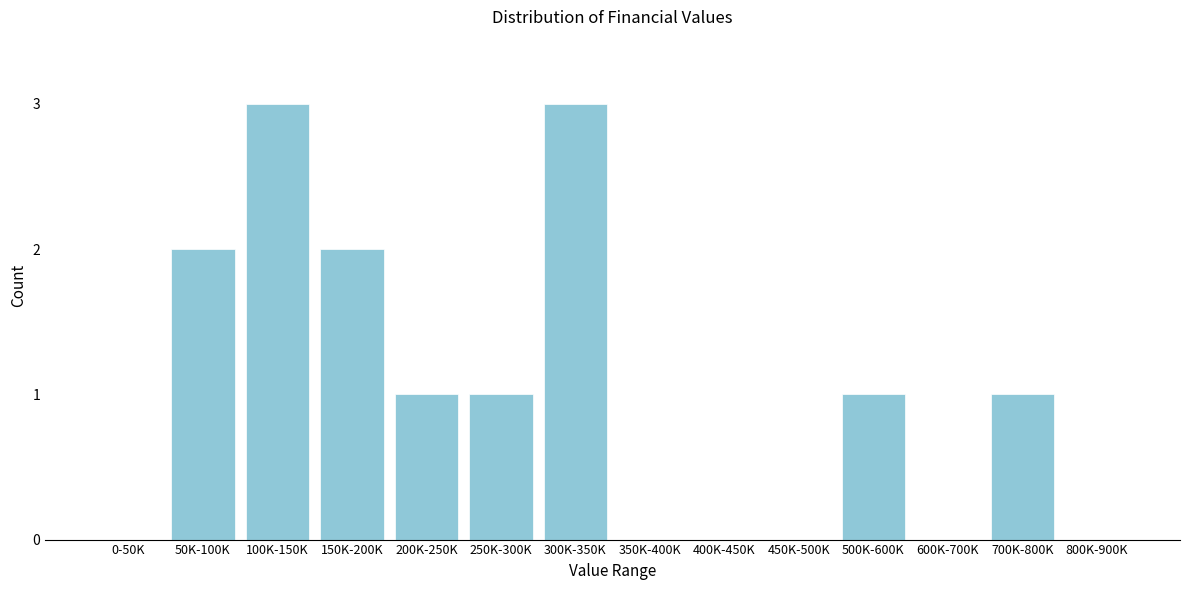

Reading right to left, extract all data points from this chart.

800K-900K=0	700K-800K=1	600K-700K=0	500K-600K=1	450K-500K=0	400K-450K=0	350K-400K=0	300K-350K=3	250K-300K=1	200K-250K=1	150K-200K=2	100K-150K=3	50K-100K=2	0-50K=0